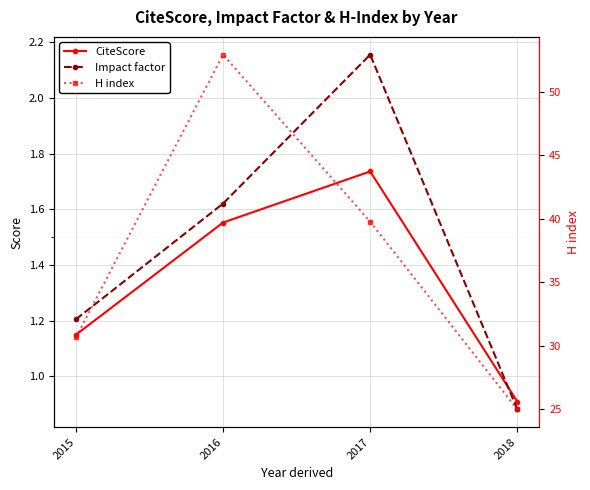

What is the approximate value of CiteScore at 2015?

1.1